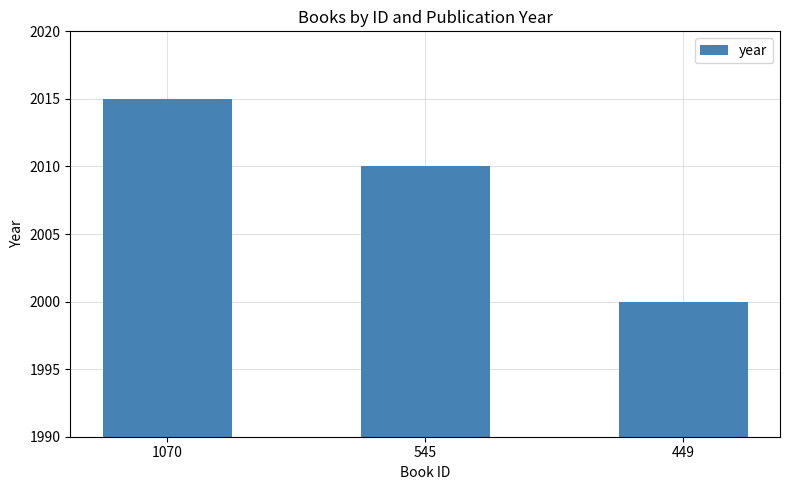

What is the difference between the values at 545 and 1070?

5